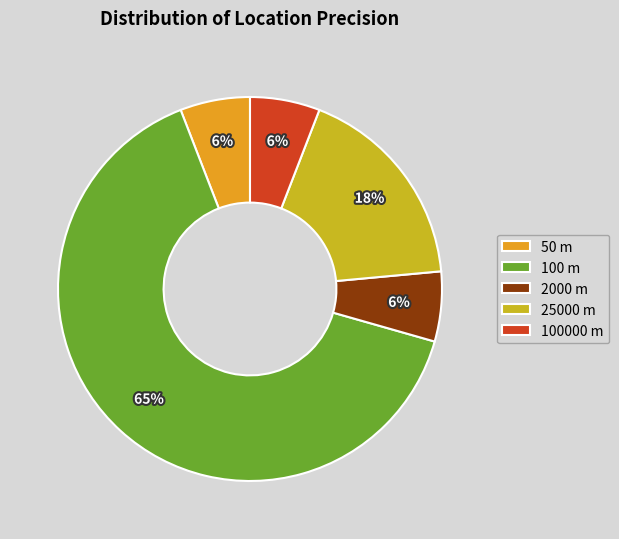

To the nearest percent, what is the combined percentage of 50 m and 25000 m?

24%